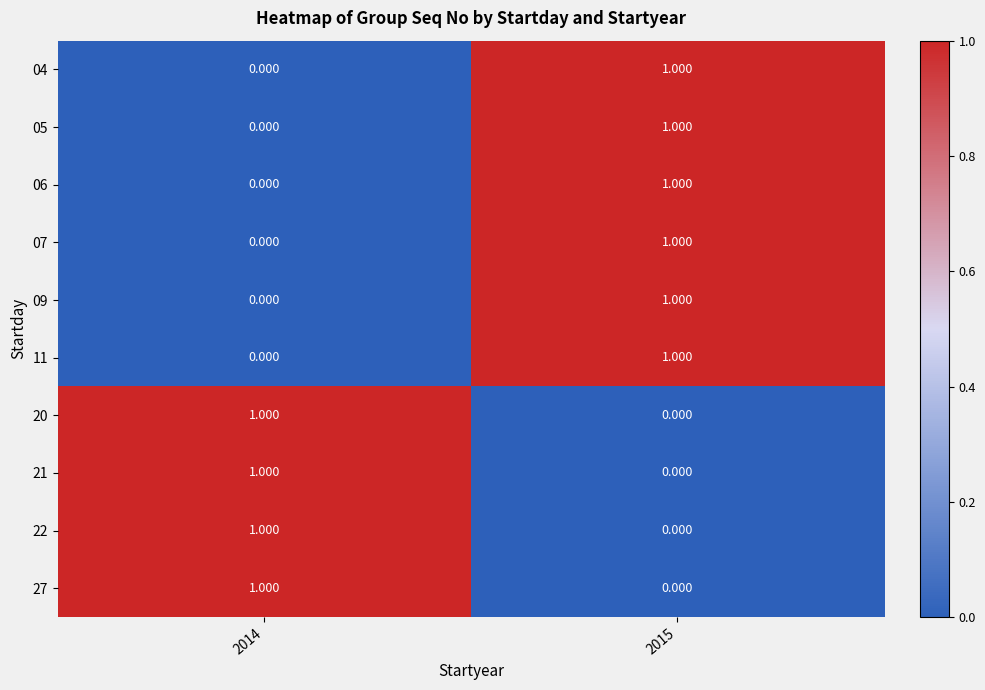

Is the value of 27 at 2015 greater than the value of 09 at 2015?

No